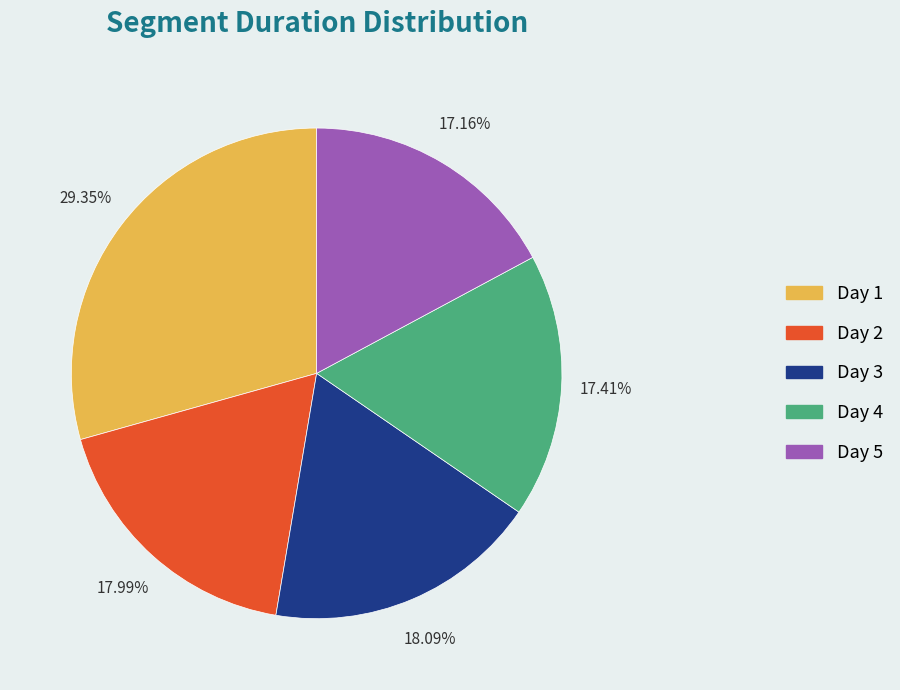

Does Day 4 account for over 50% of the chart?

No